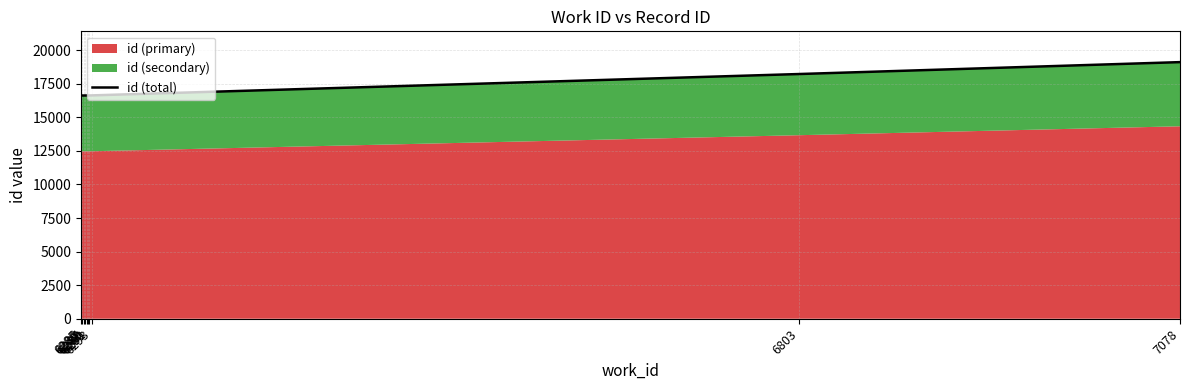

What is the smallest value displayed?

16627